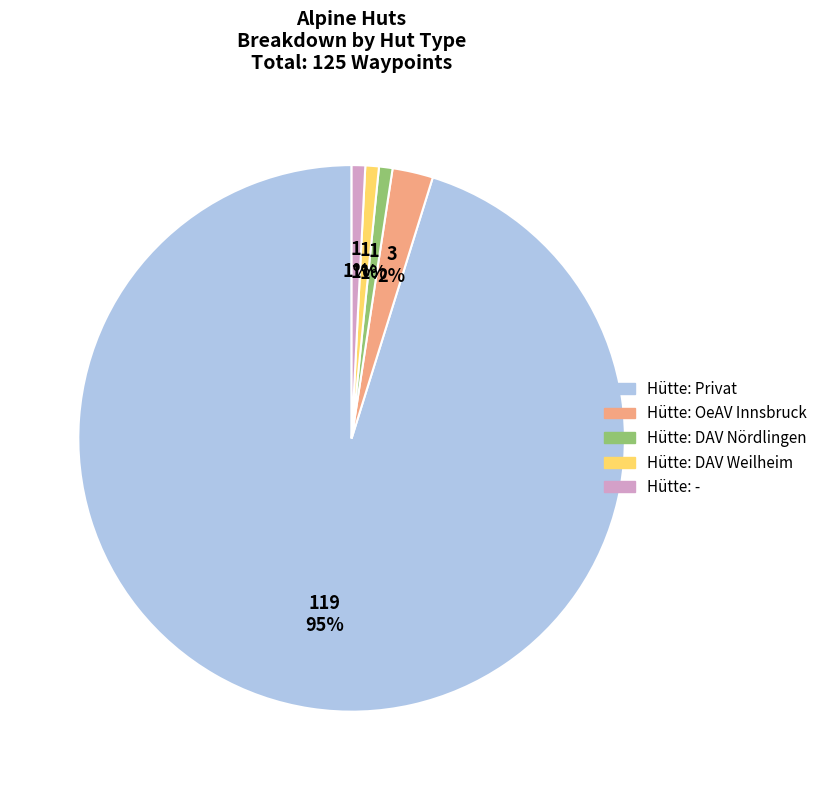

Which category has the biggest portion of the pie?

Hütte: Privat